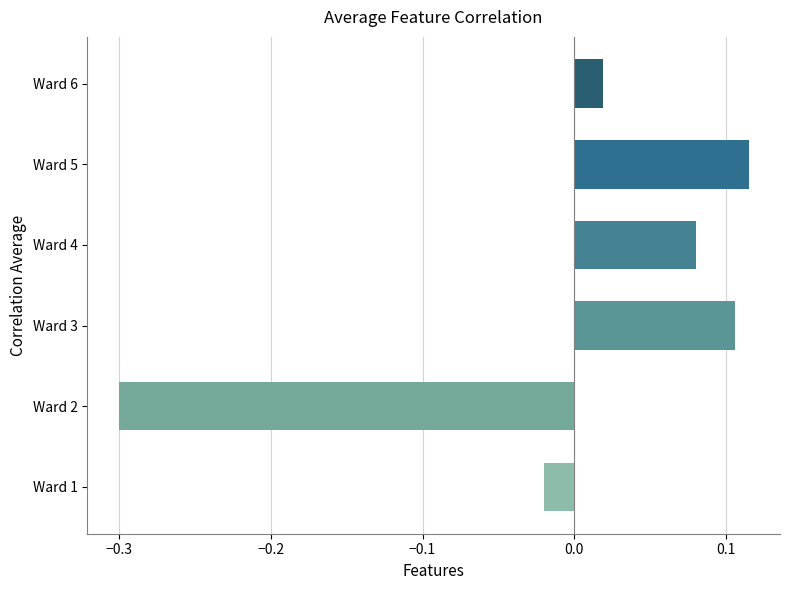

What is the smallest value displayed?

-0.3